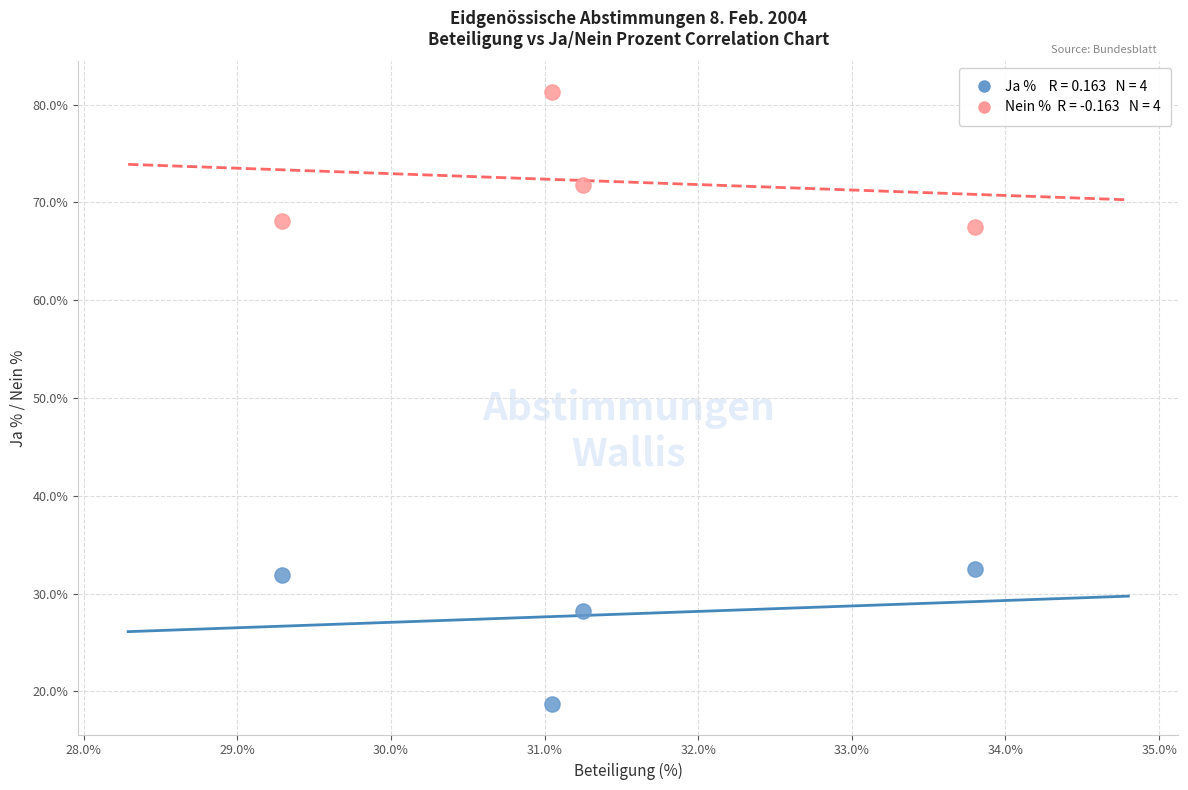

Across all data points, what is the range of X values (max minus min)?

4.5